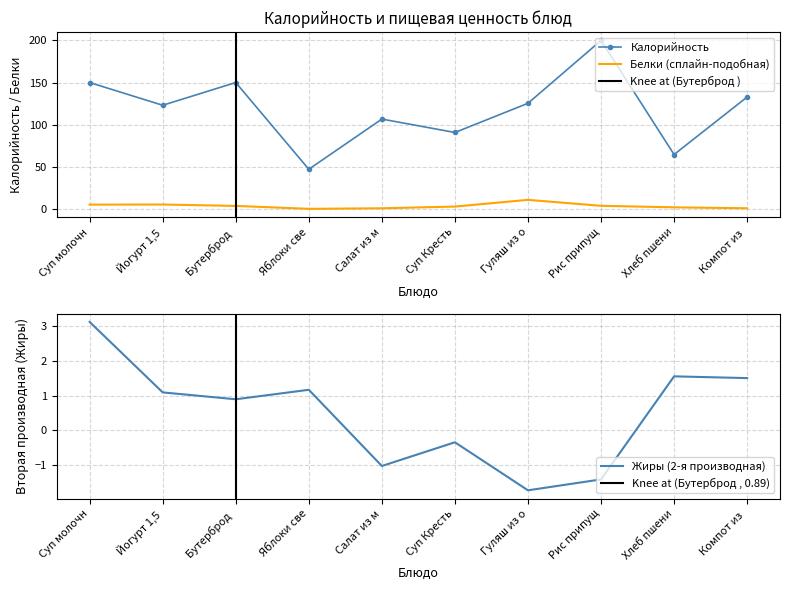

True or false: Белки (сплайн-подобная) and Калорийность intersect in this chart.

False